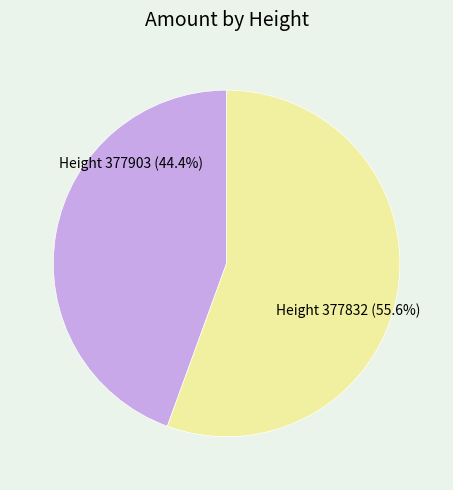

The 377903 slice represents 33% of the pie. True or false?

False